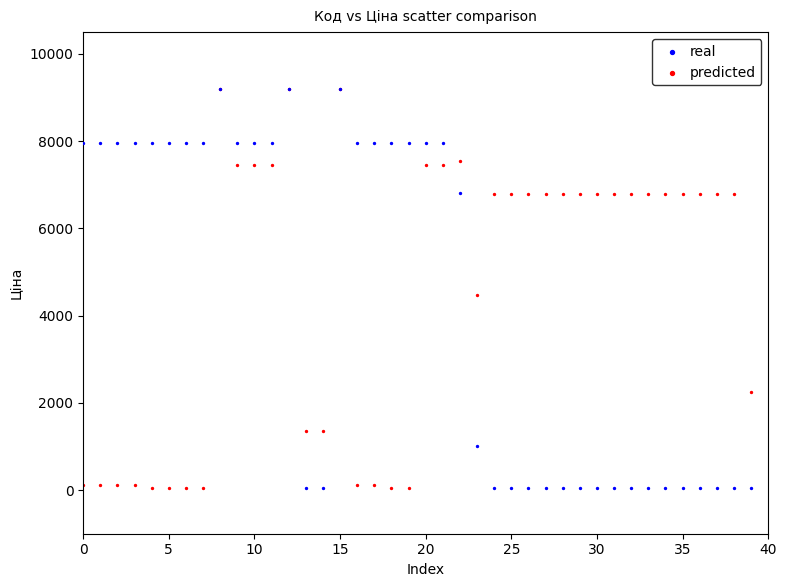

In the predicted series, what Y value is closest to 4626?

4470.6